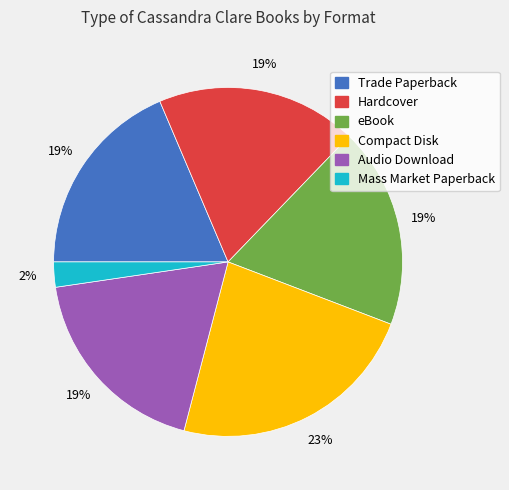

To the nearest percent, what is the combined percentage of Compact Disk and Trade Paperback?

42%